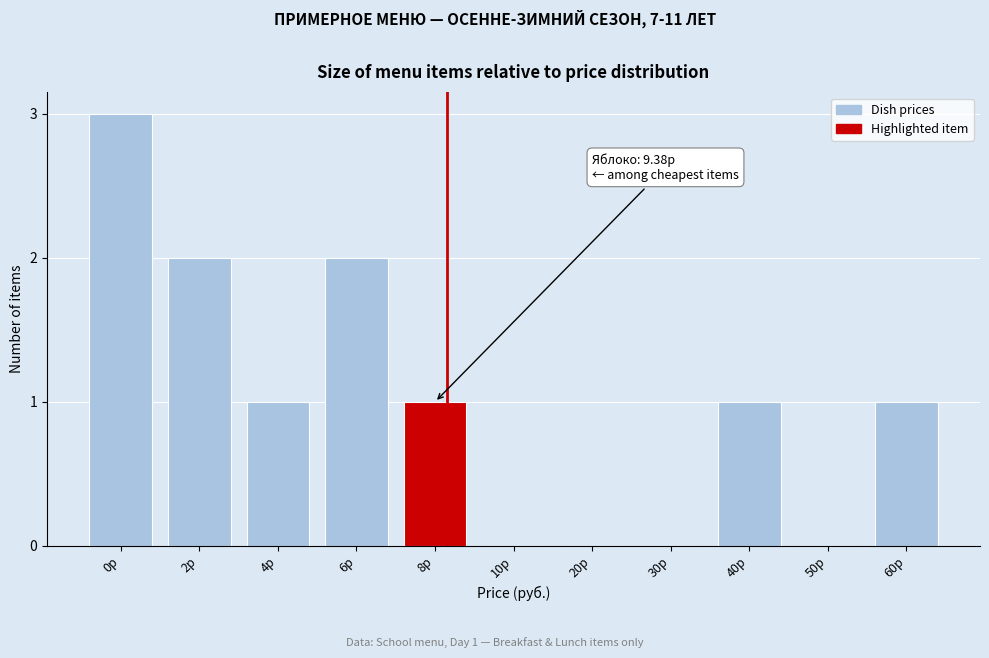

Reading left to right, what are all the values shown in this chart?

0р=3	2р=2	4р=1	6р=2	8р=1	10р=0	20р=0	30р=0	40р=1	50р=0	60р=1